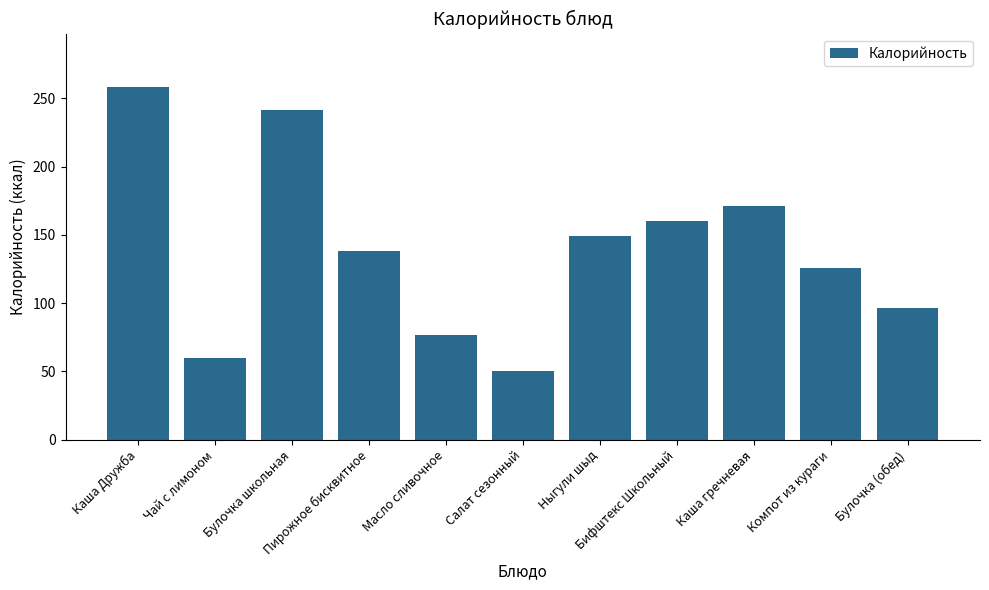

How many values are below 138?

5